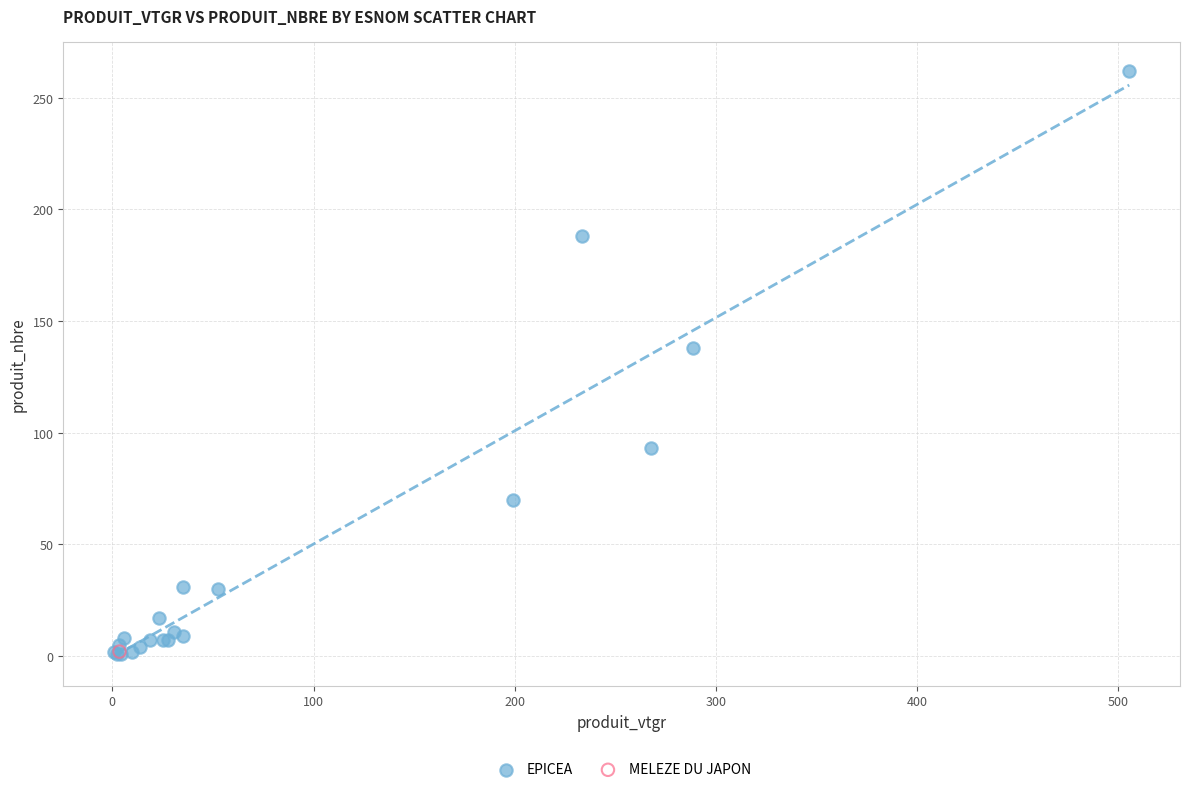

What are all the series names shown in the legend?

EPICEA, MELEZE DU JAPON